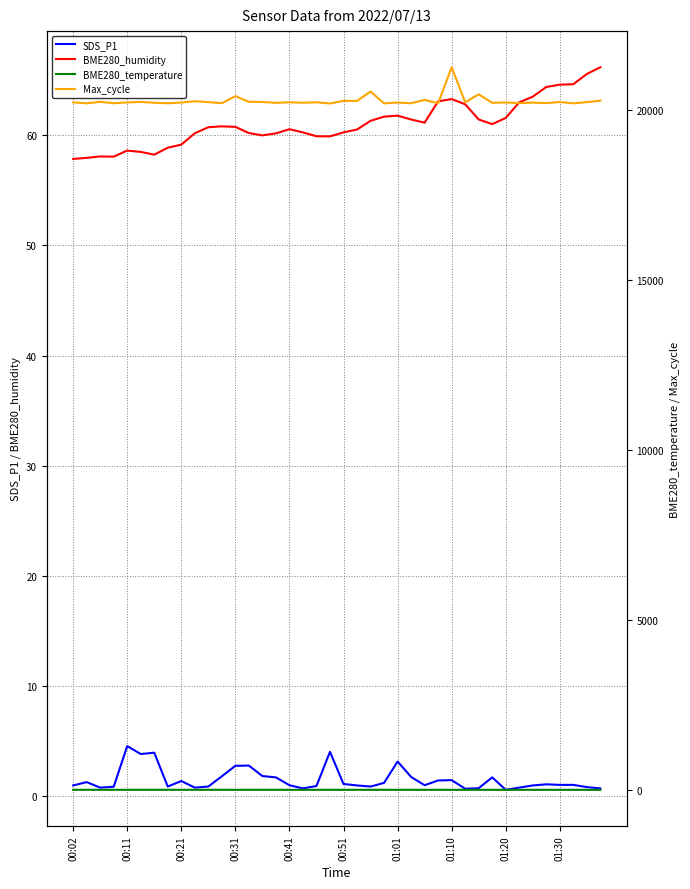

Is it true that BME280_humidity equals 82.8 at 00:11?

False